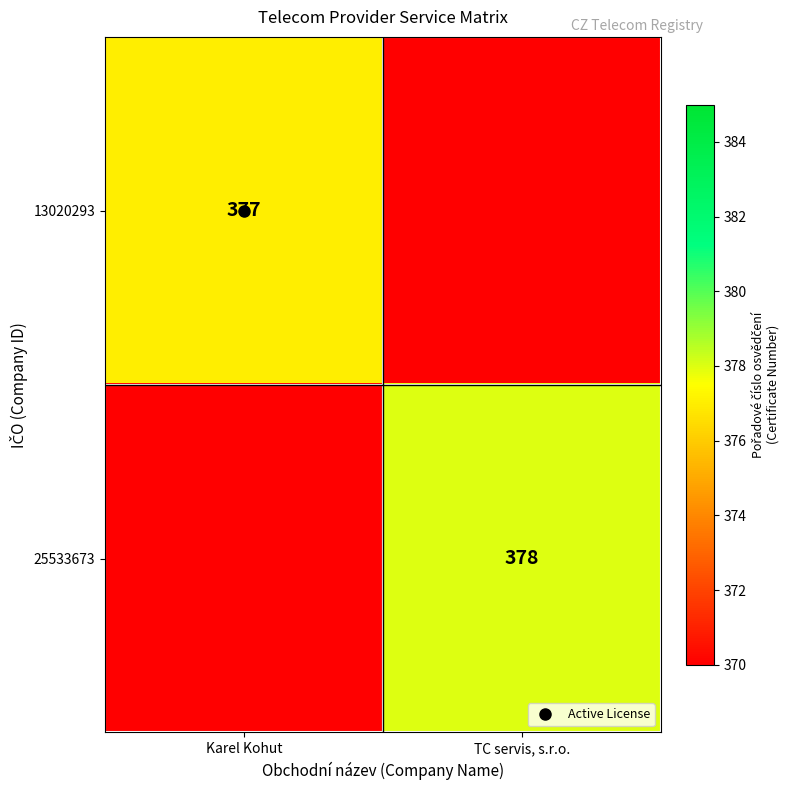

The value of 25533673 at TC servis, s.r.o. is 244. True or false?

False